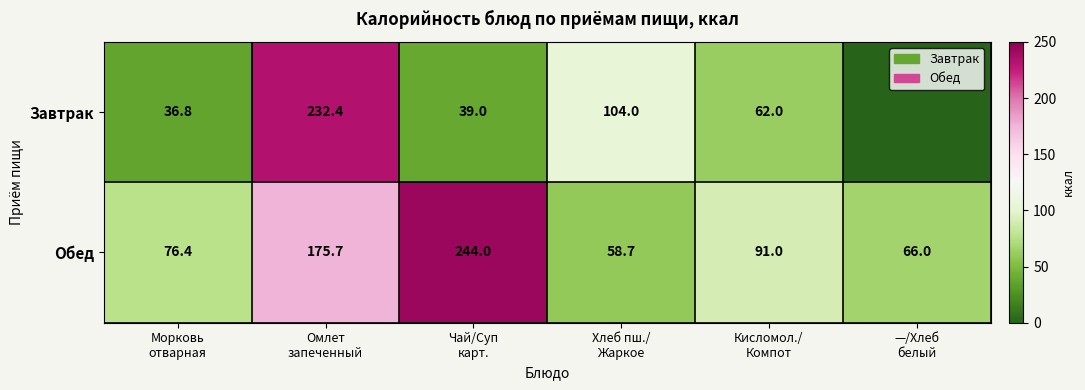

What is the lowest value of the Обед series?

58.7